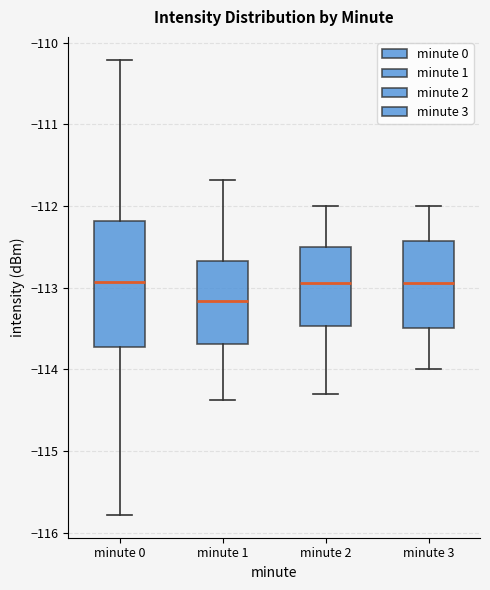

Reading left to right, read every box against the y-axis: the position of its median line, the range the box covers, and the ends of its whiskers. The values are not printed on the chart, so give them approximately, as read against the axis.

minute 0: median -112.9, box -113.7 to -112.2, whiskers -115.8 to -110.2
minute 1: median -113.2, box -113.7 to -112.7, whiskers -114.4 to -111.7
minute 2: median -112.9, box -113.5 to -112.5, whiskers -114.3 to -112.0
minute 3: median -112.9, box -113.5 to -112.4, whiskers -114.0 to -112.0